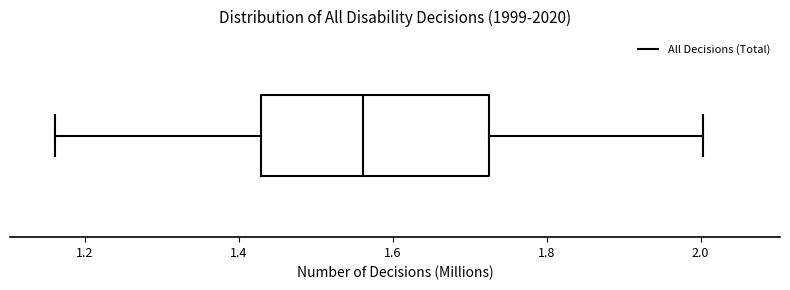

Transcribe this box plot: give where the median line is, the range the box spans, and where the two whiskers end, as read against the x-axis. The values are not printed on the chart, so give them approximately, as read against the axis.

median 1.56, box 1.42 to 1.72, whiskers 1.16 to 2.00